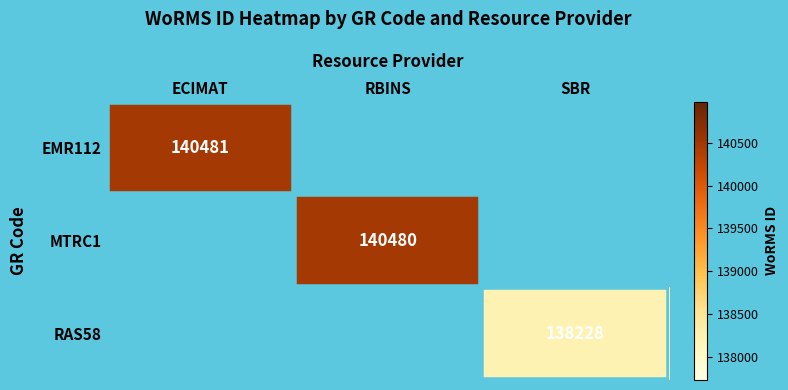

The value of MTRC1 at RBINS is 140480. True or false?

True